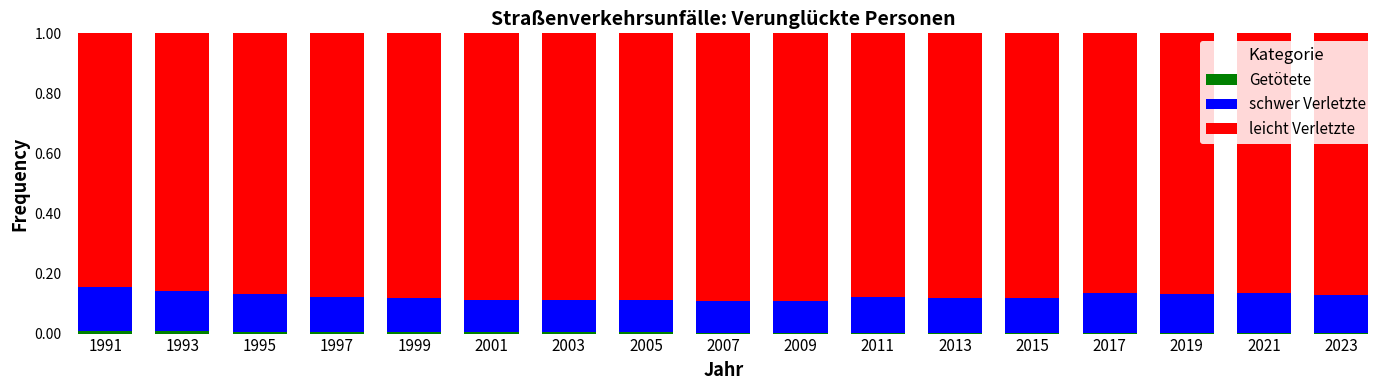

Count the number of data series in this chart.

3